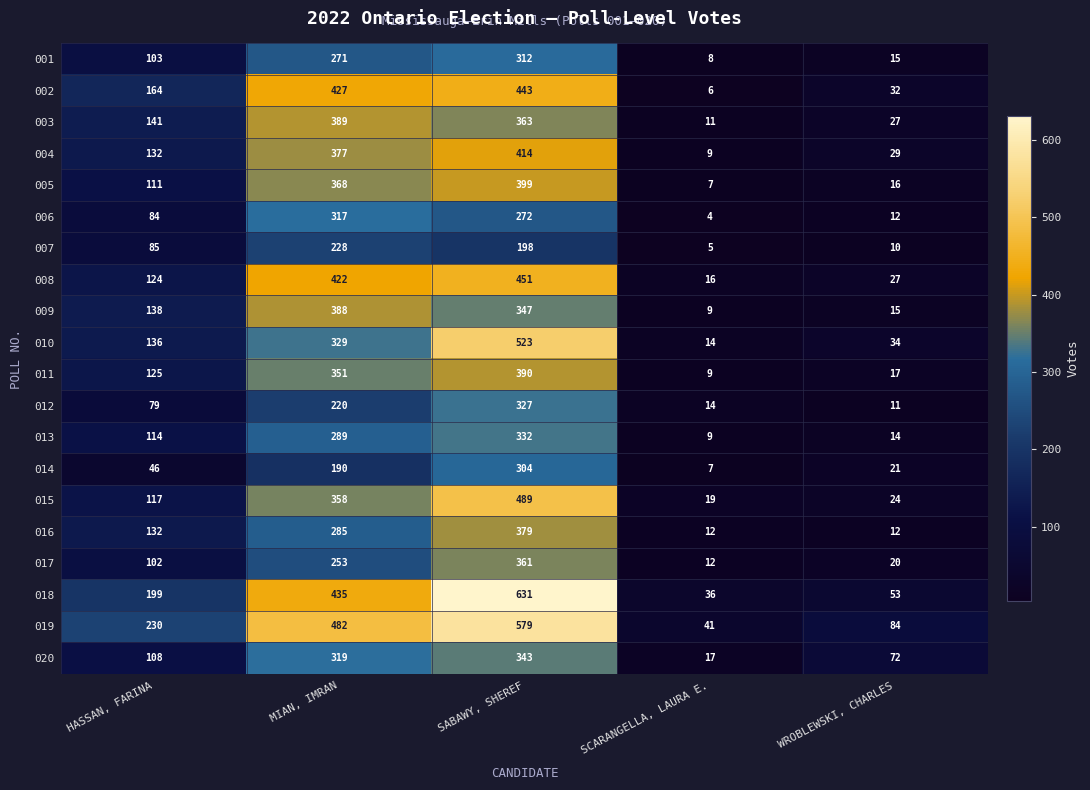

How many distinct data groups are displayed?

20